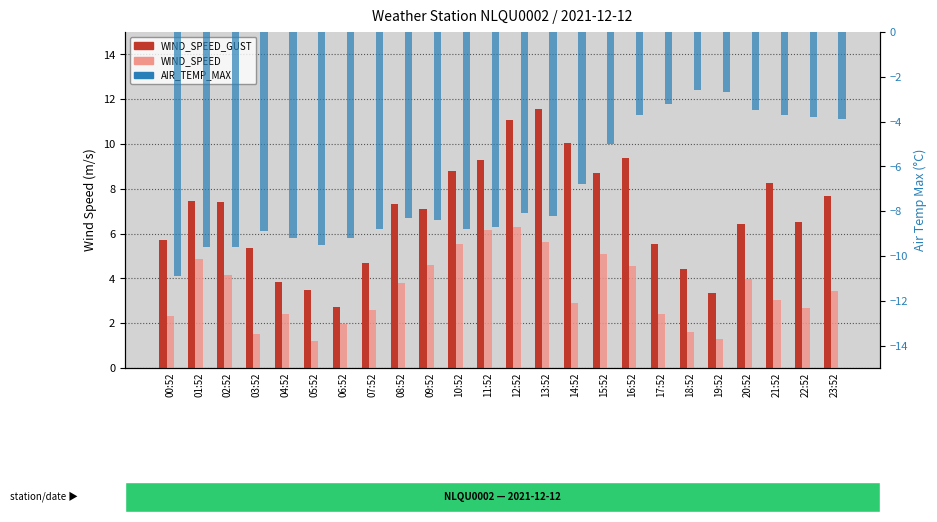

The AIR_TEMP_MAX series shows -8.2 at 13:52. True or false?

True